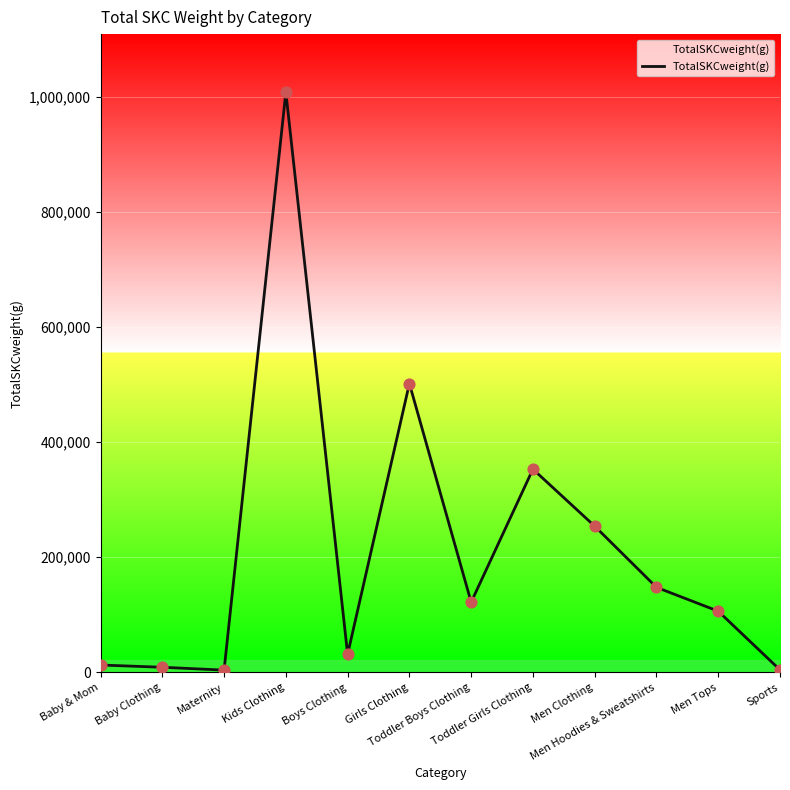

Between Girls Clothing and Toddler Girls Clothing, which is larger?

Girls Clothing